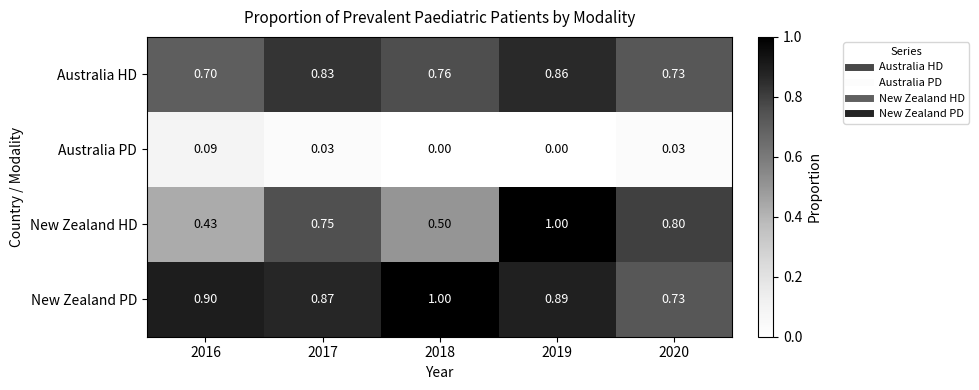

At which category is the sum across all series the highest?

2019